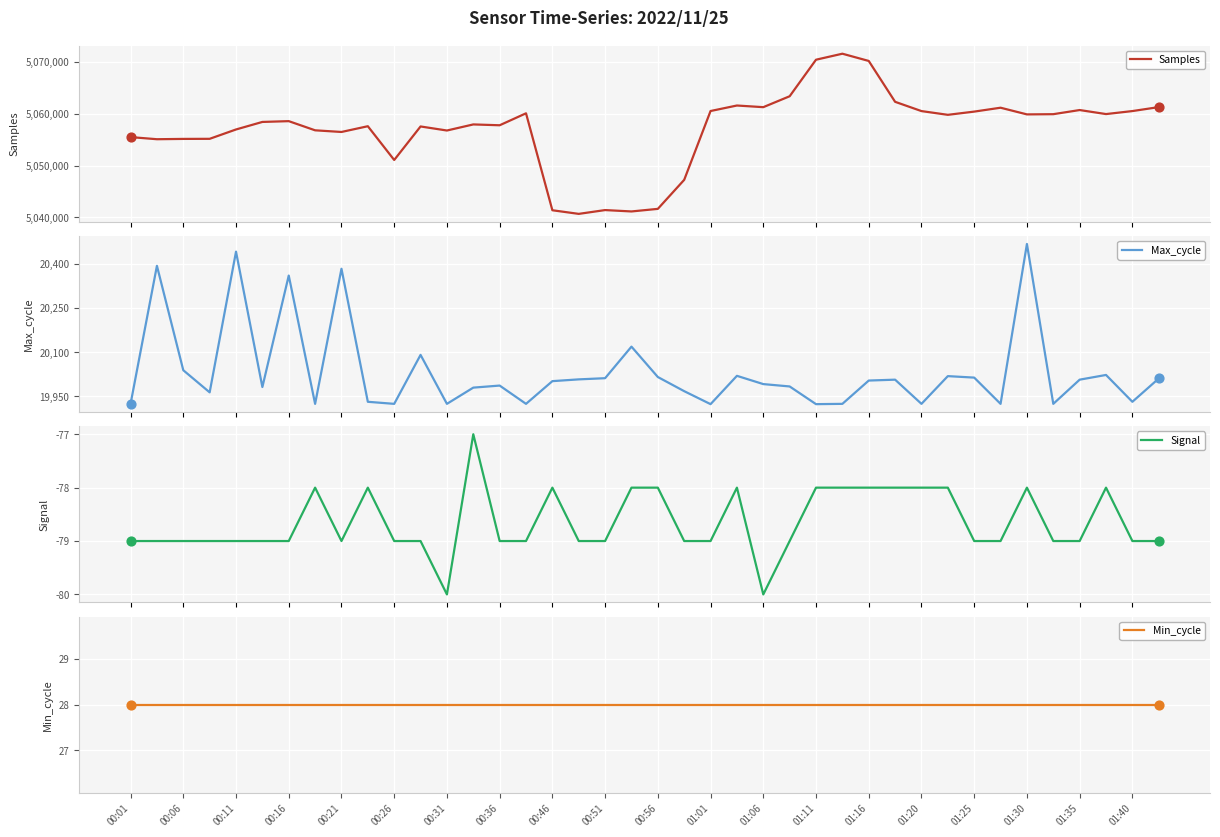

What are all the series names shown in the legend?

Samples, Max_cycle, Signal, Min_cycle